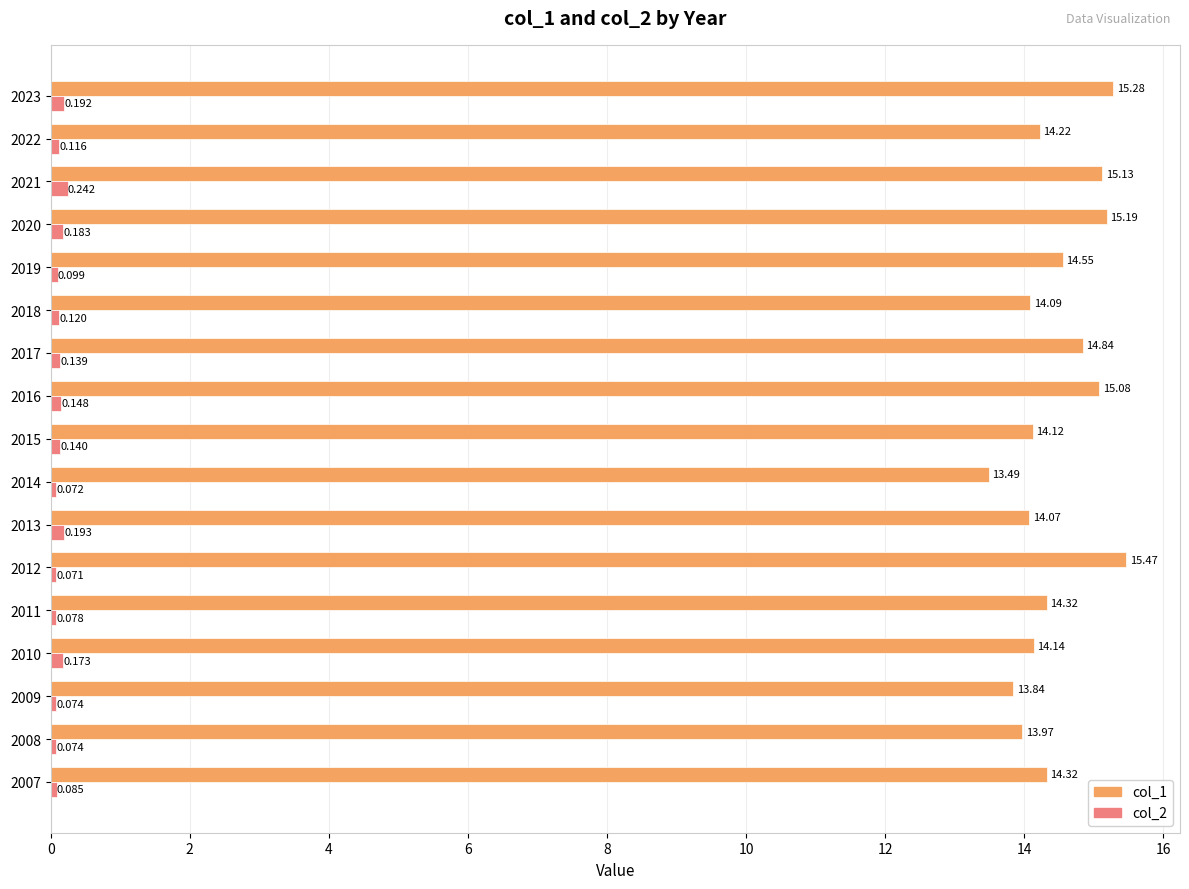

What is the maximum value shown in the chart?

15.5